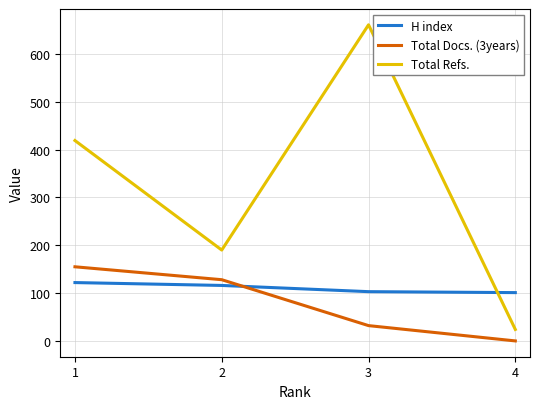

True or false: Total Docs. (3years) has more than 0 points higher than both neighbors.

False